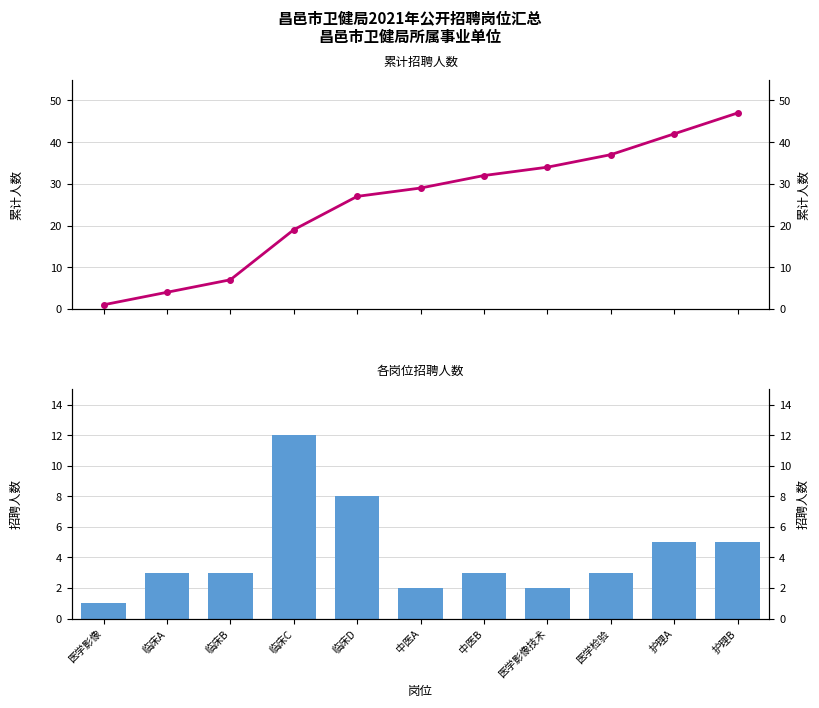

What is the maximum value shown in the chart?

47